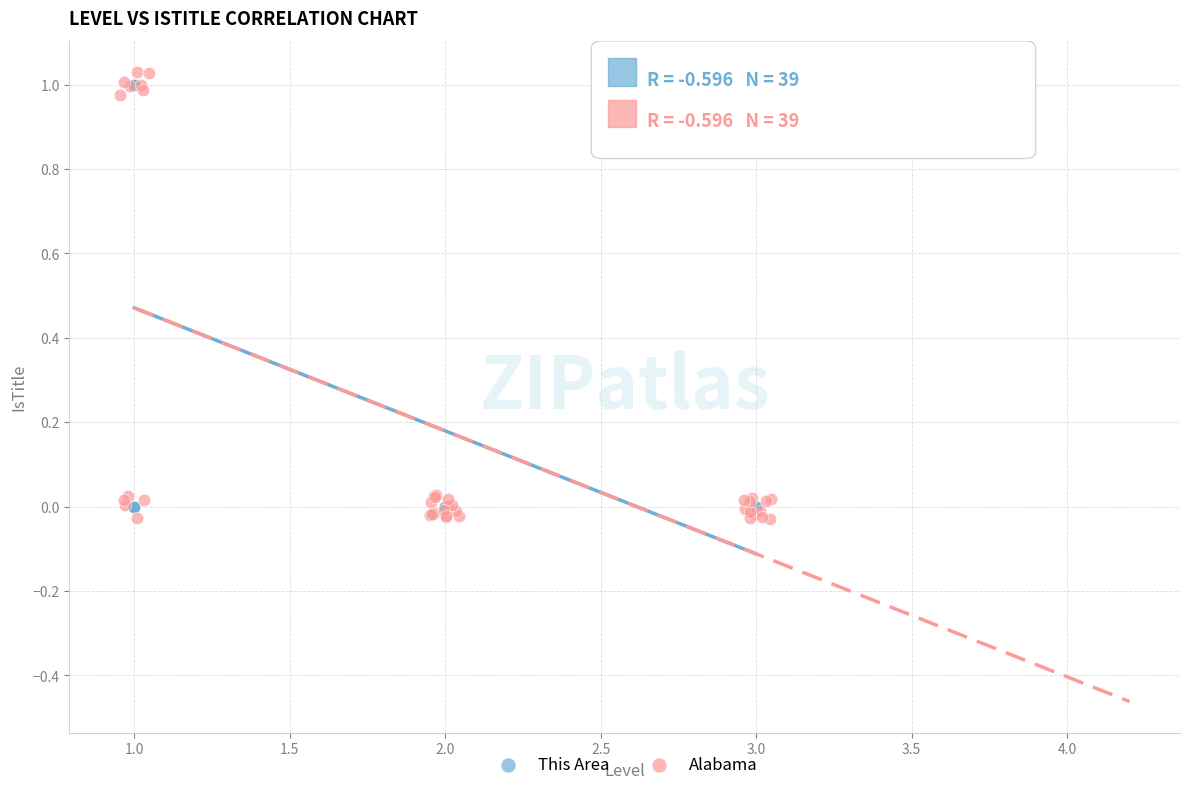

What are all the series names shown in the legend?

This Area, Alabama